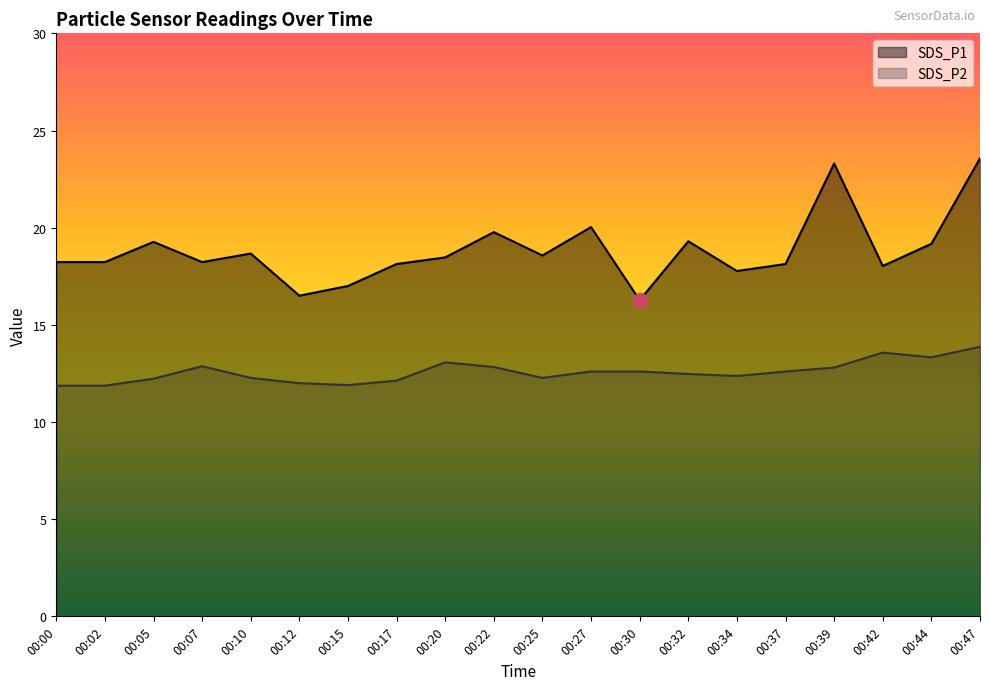

True or false: SDS_P2 and SDS_P1 intersect in this chart.

False